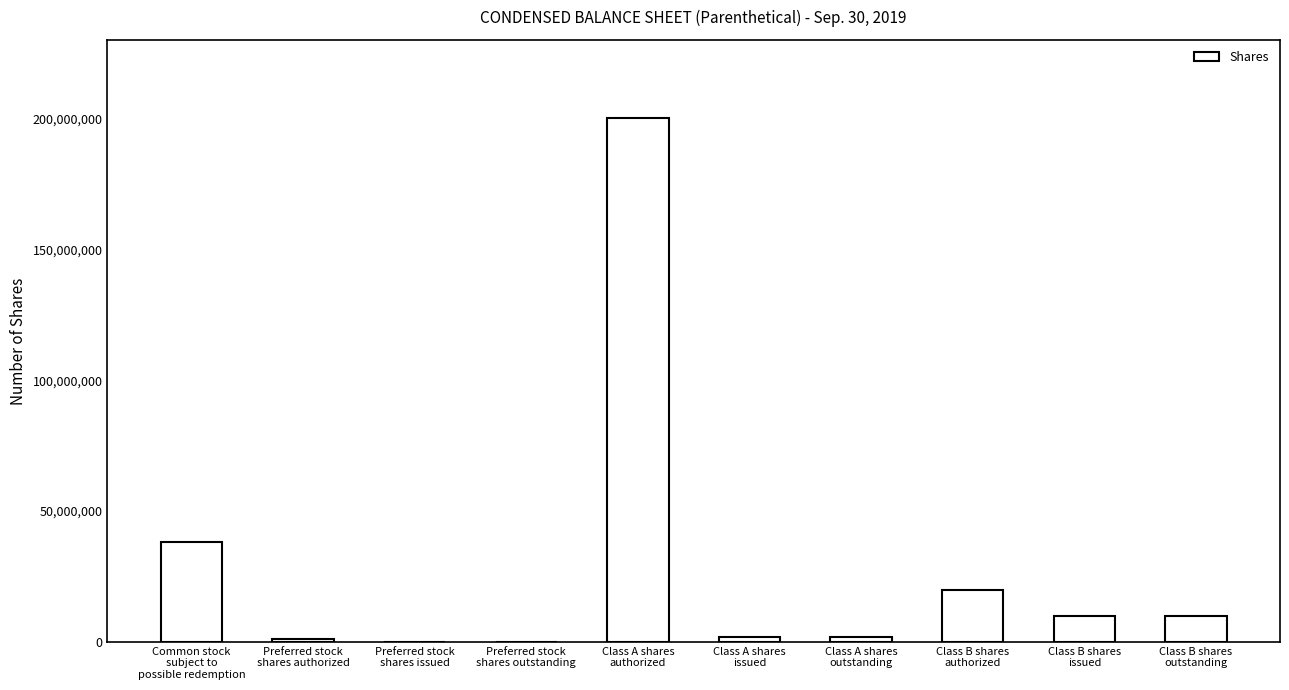

Count the number of categories in the chart.

10